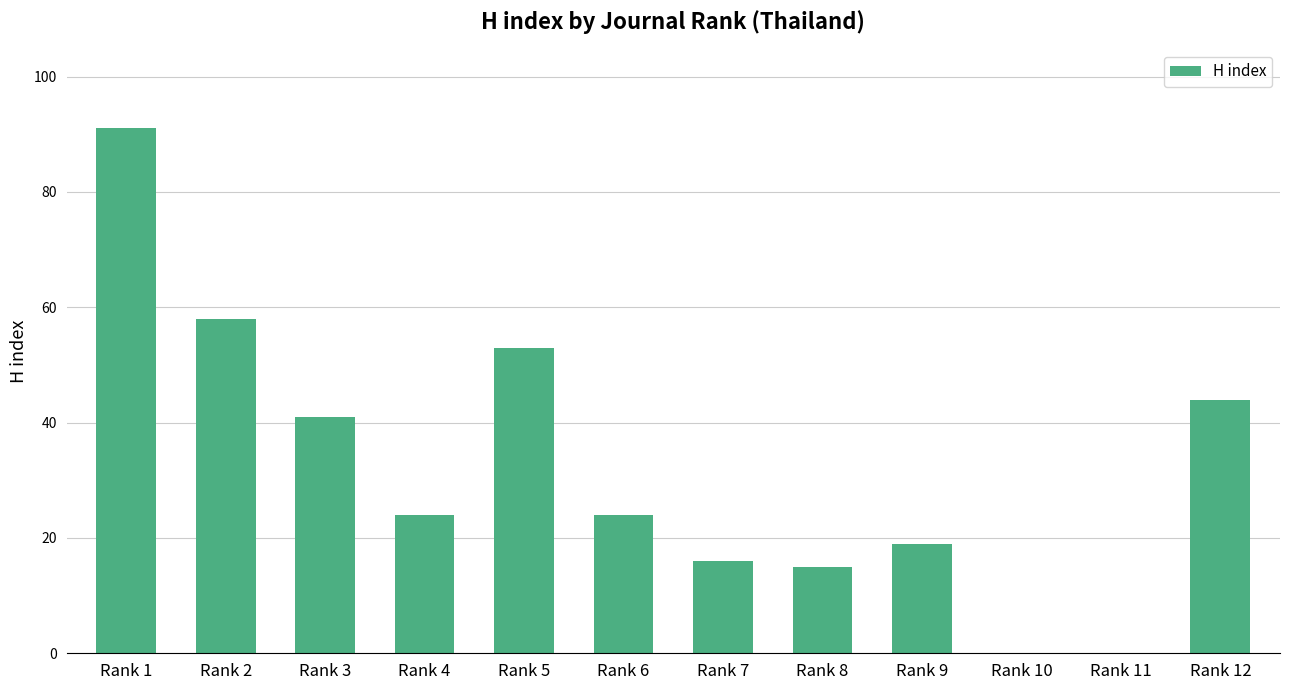

Between Rank 4 and Rank 2, which is larger?

Rank 2